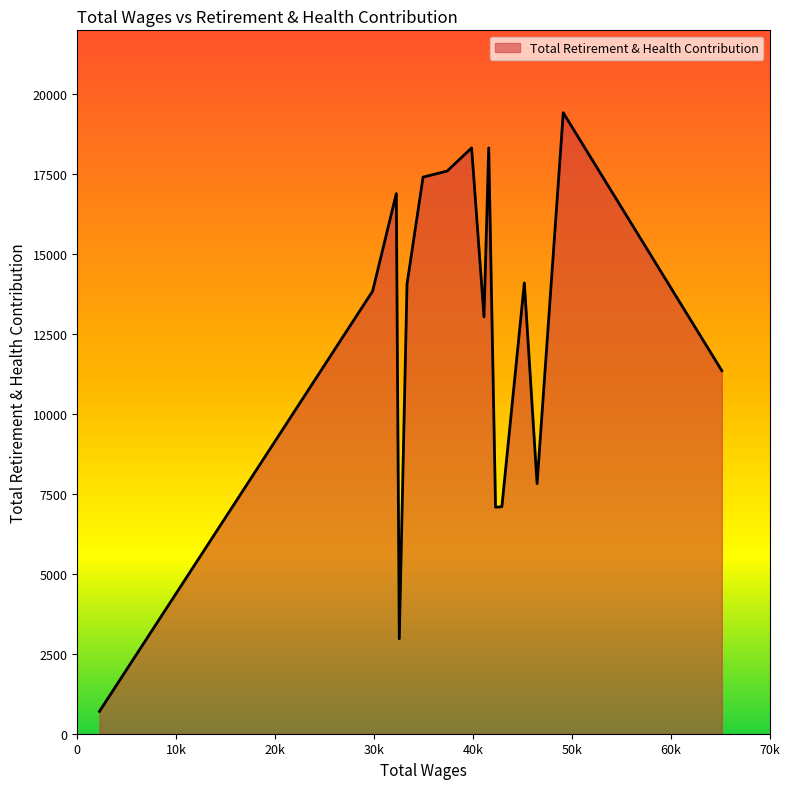

Count the number of data series in this chart.

1